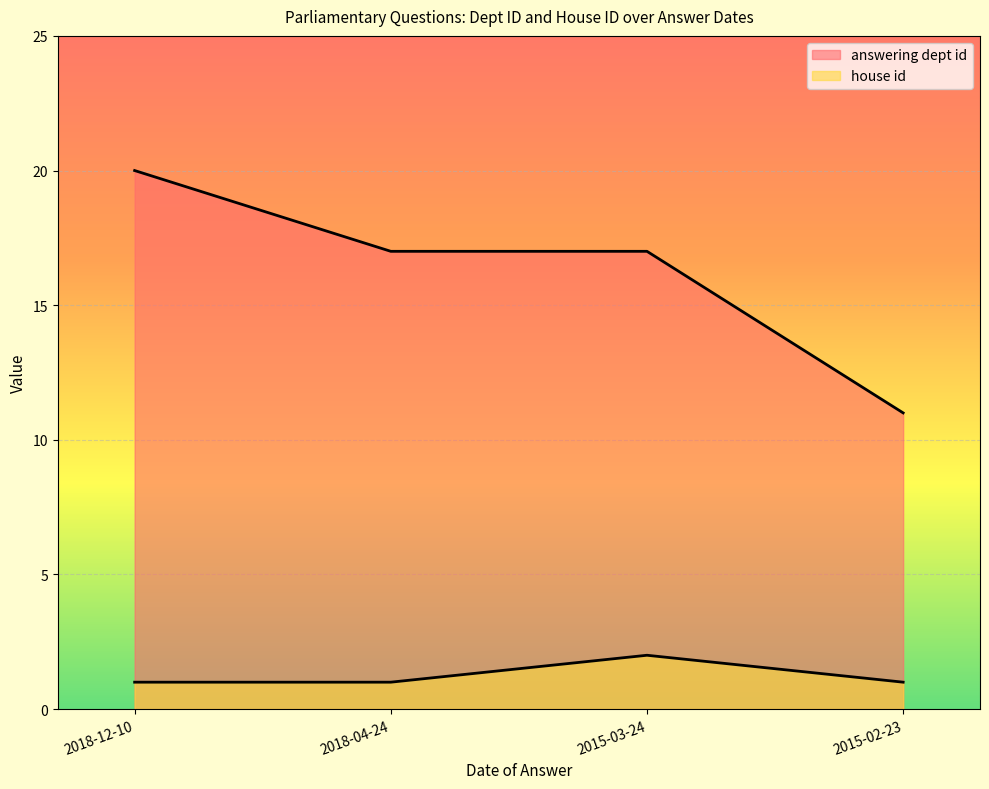

In house id, how many points are higher than both neighbors (excluding endpoints)?

1